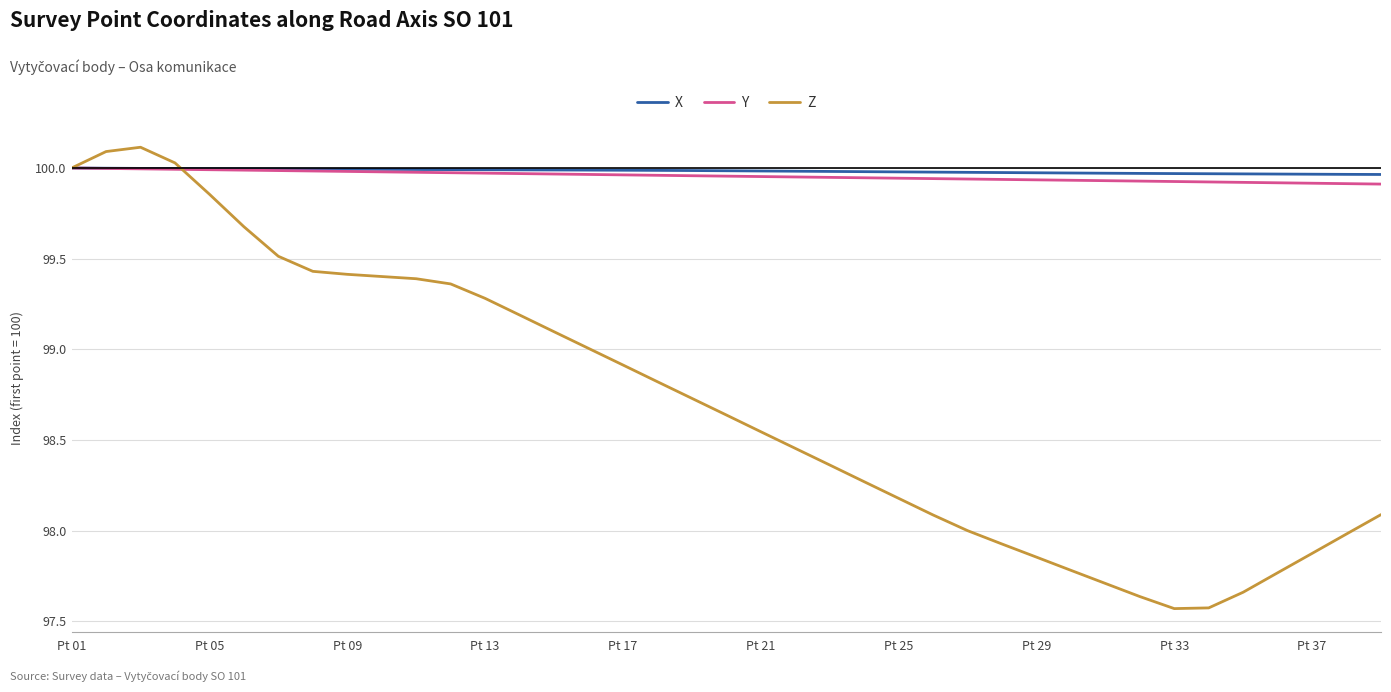

Which series has the widest spread of values?

Z